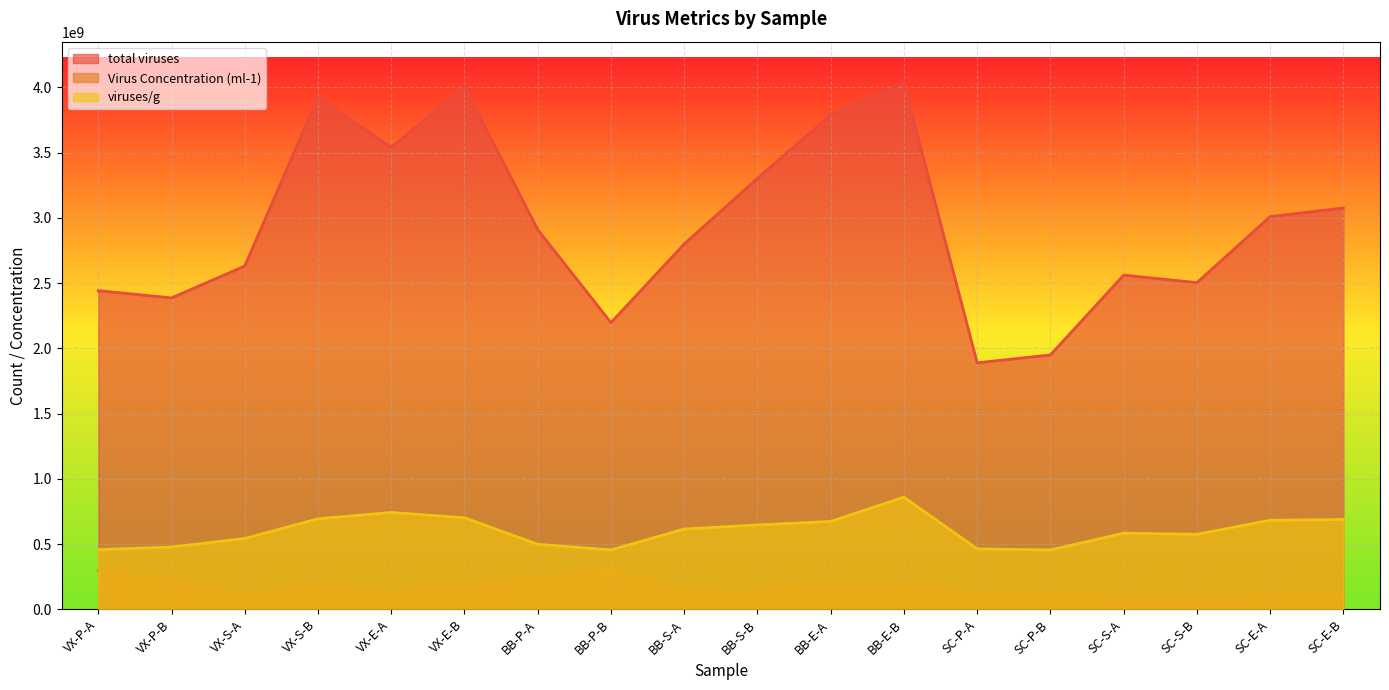

How many data points does each series have?

18